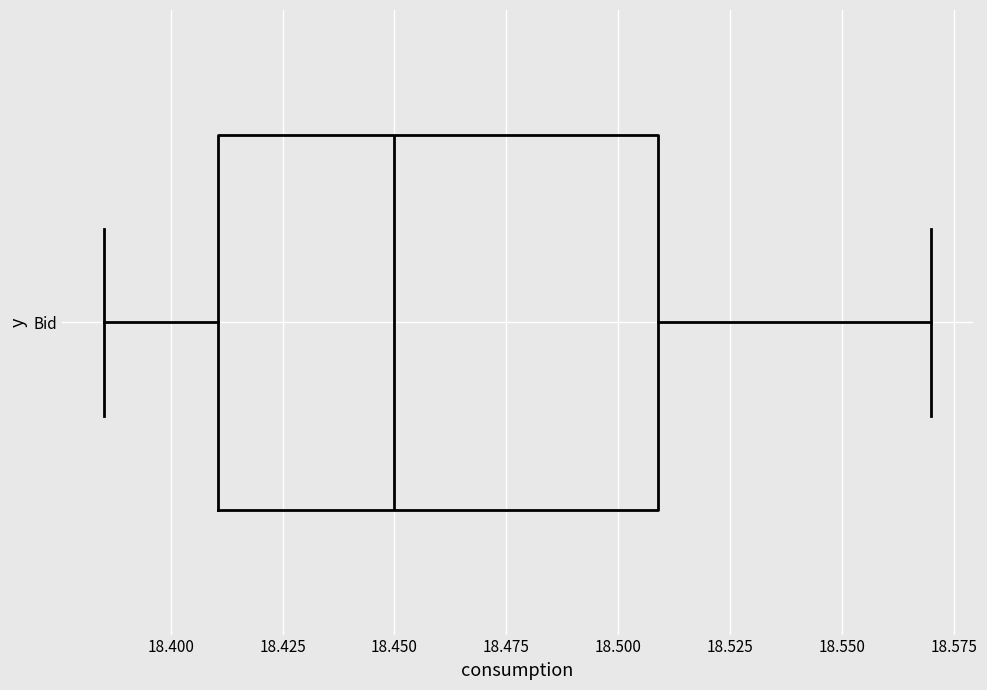

Where is the left edge of the box for Bid on the x-axis? The values are not printed on the chart, so give them approximately, as read against the axis.

18.410